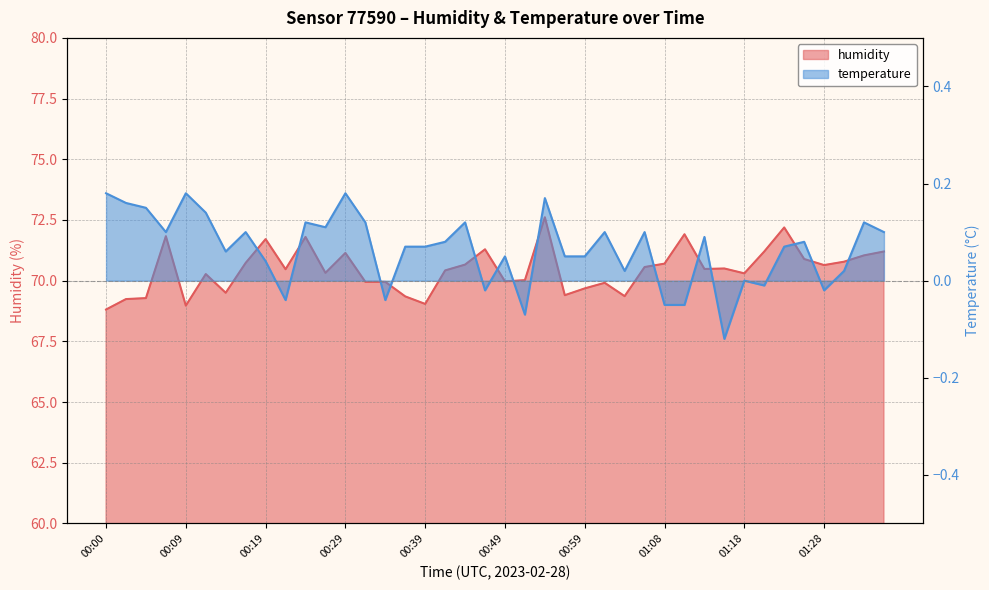

True or false: humidity has a value of 49.3 at 01:31.

False